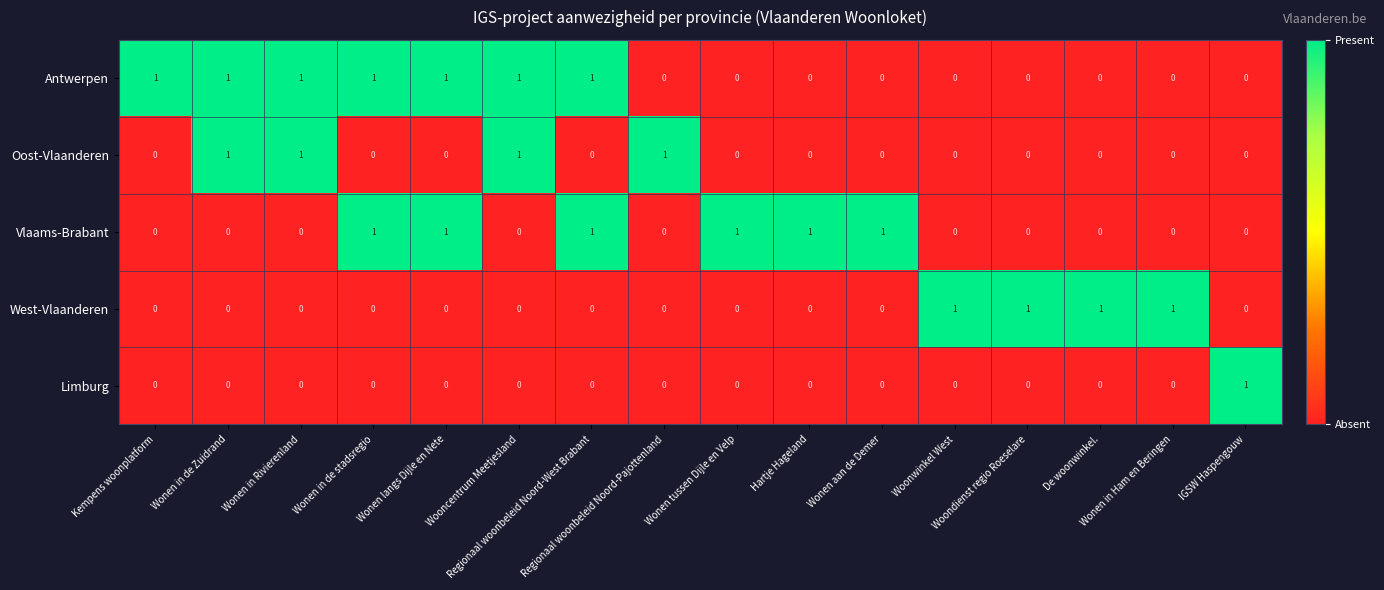

Which series has the largest total across all categories?

Antwerpen